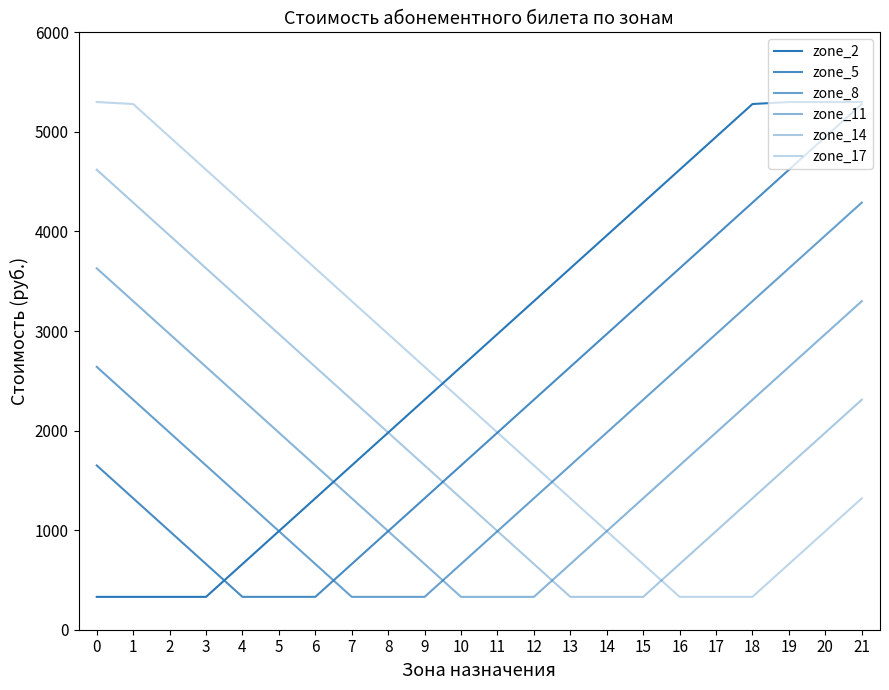

Does the chart display data point markers on the line(s)?

No